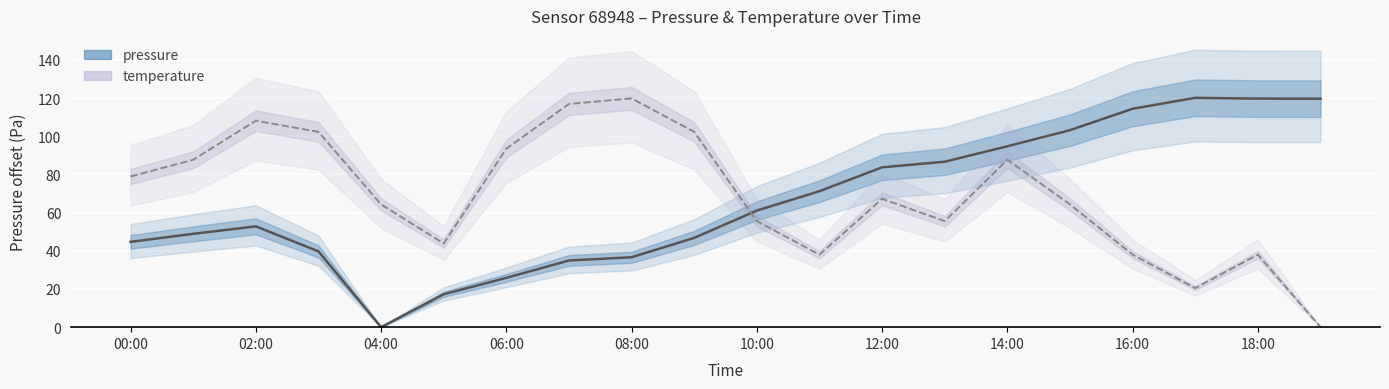

True or false: temperature and pressure intersect in this chart.

True